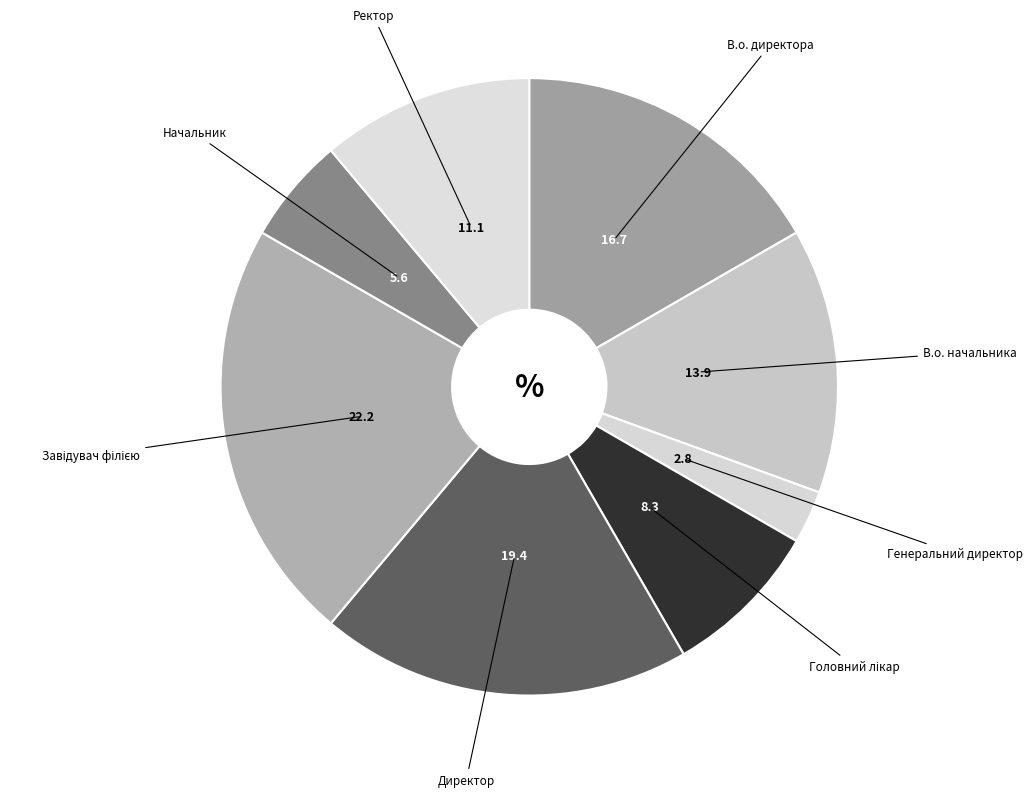

How many segments does this pie chart have?

8